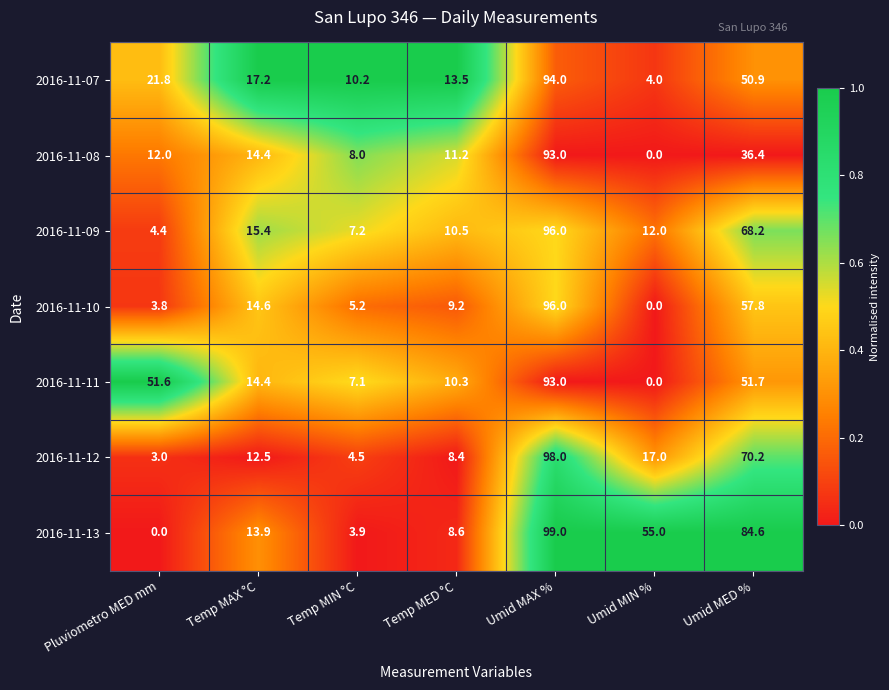

Where is 2016-11-09 nearest to the value 50?

Umid MED %